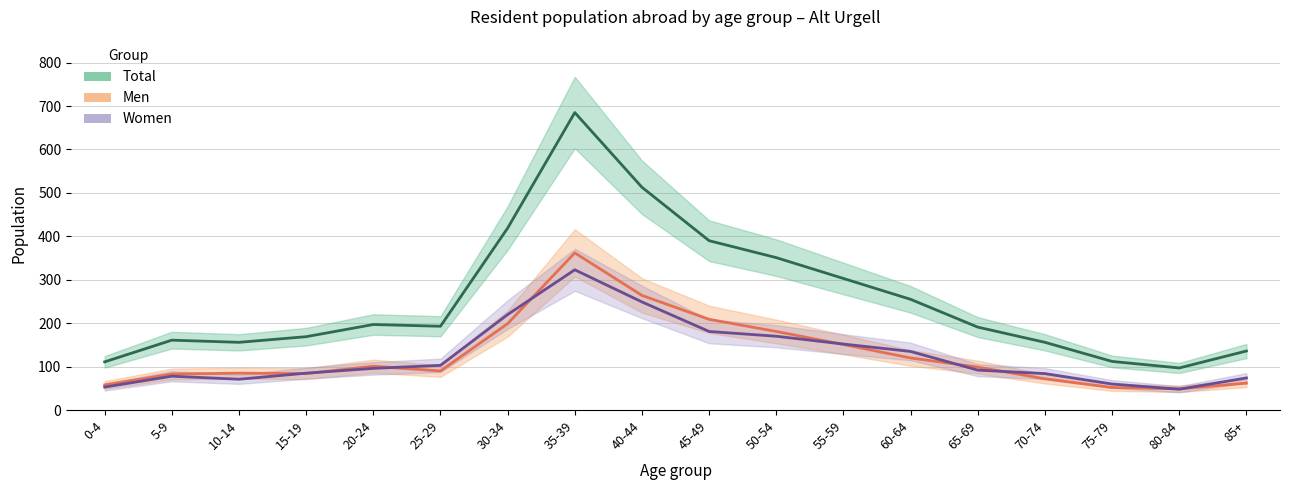

At which category does Men reach its first local valley?

15-19